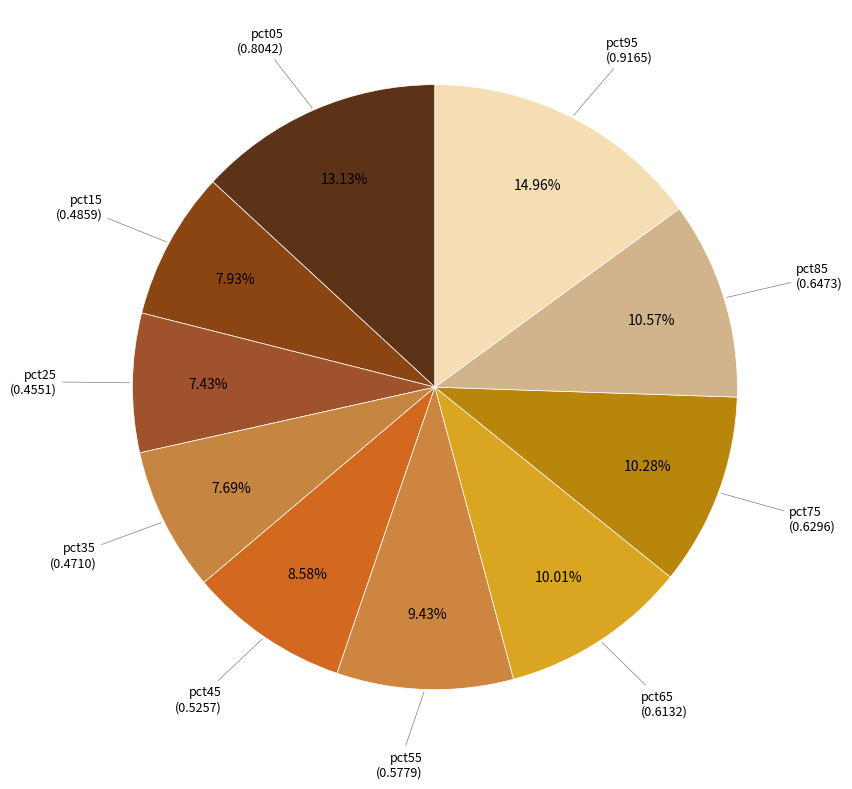

Is there any slice that represents more than half of the pie?

No